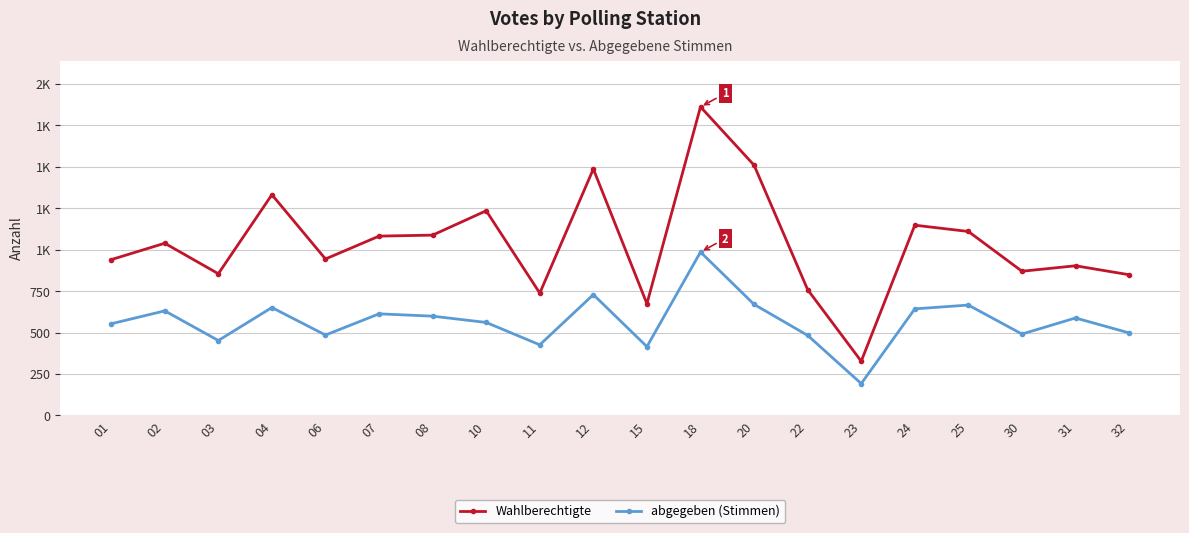

Which category has the highest value across all series?

18